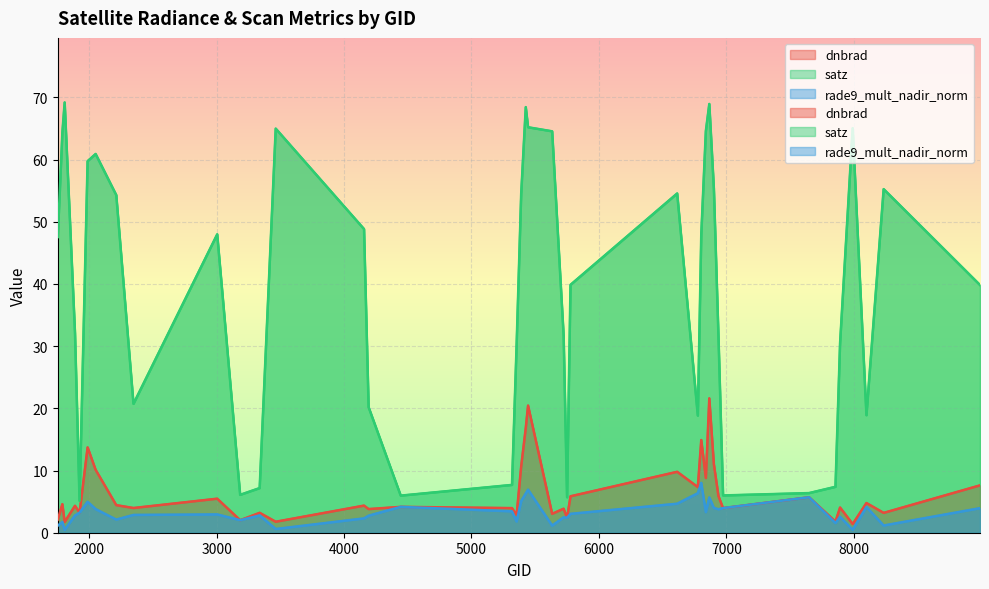

True or false: dnbrad and satz intersect in this chart.

False